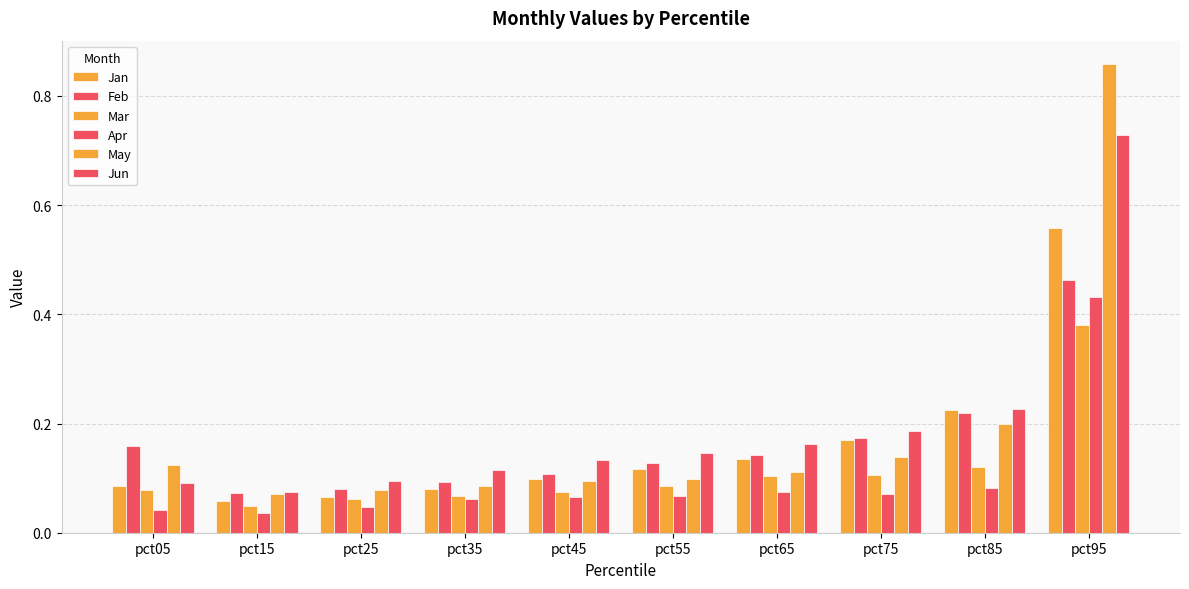

Is it true that Jan equals 0.0 at pct05?

False